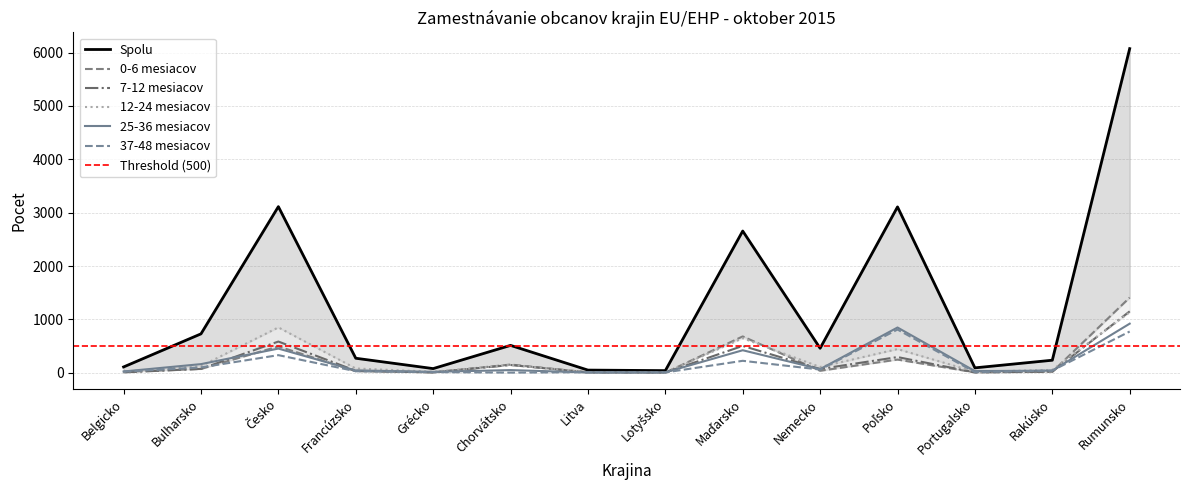

What are all the series names shown in the legend?

Spolu, 0-6 mesiacov, 7-12 mesiacov, 12-24 mesiacov, 25-36 mesiacov, 37-48 mesiacov